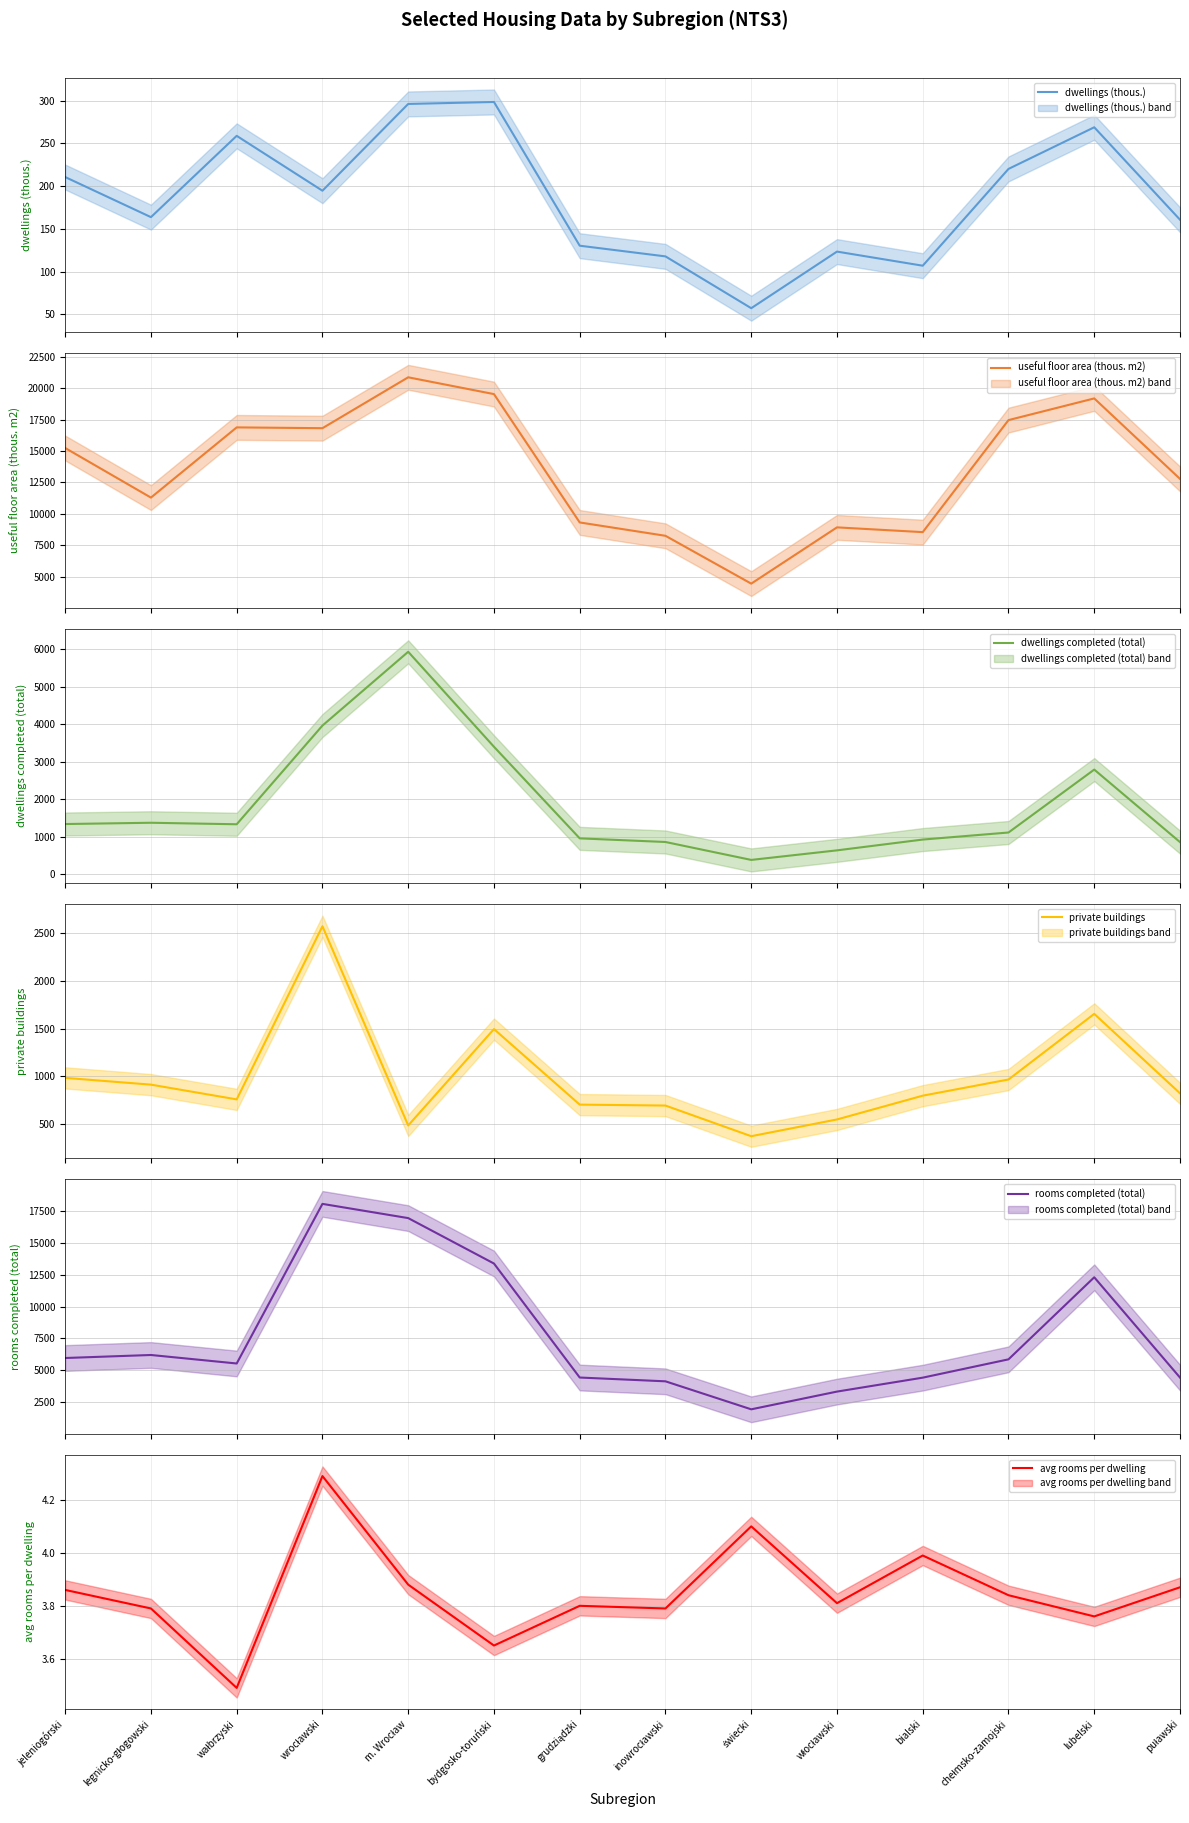

Is it true that avg rooms per dwelling equals 5.2 at bydgosko-toruński?

False